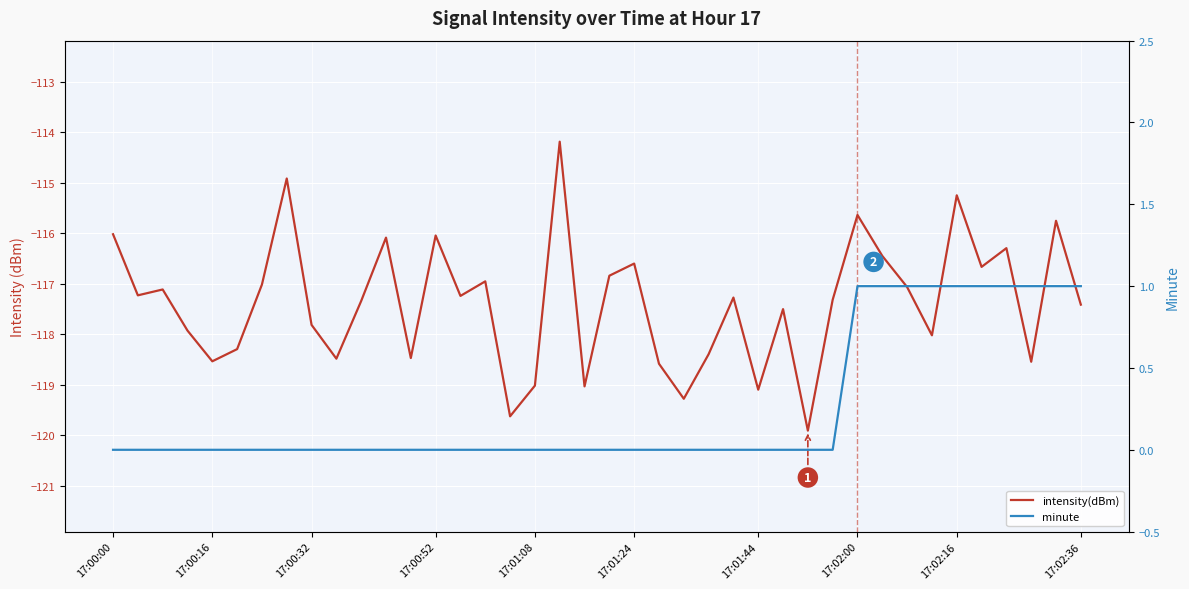

How many lines are shown in the chart?

2